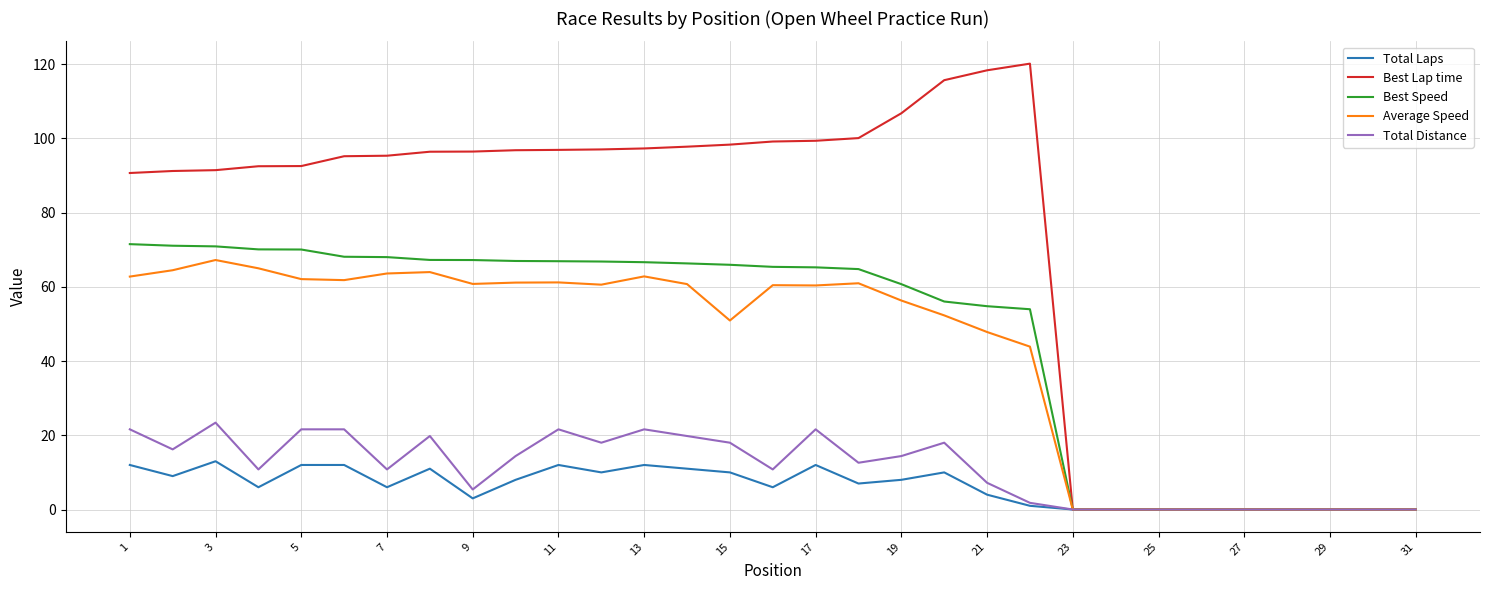

What is the highest value of the Total Laps series?

13.0